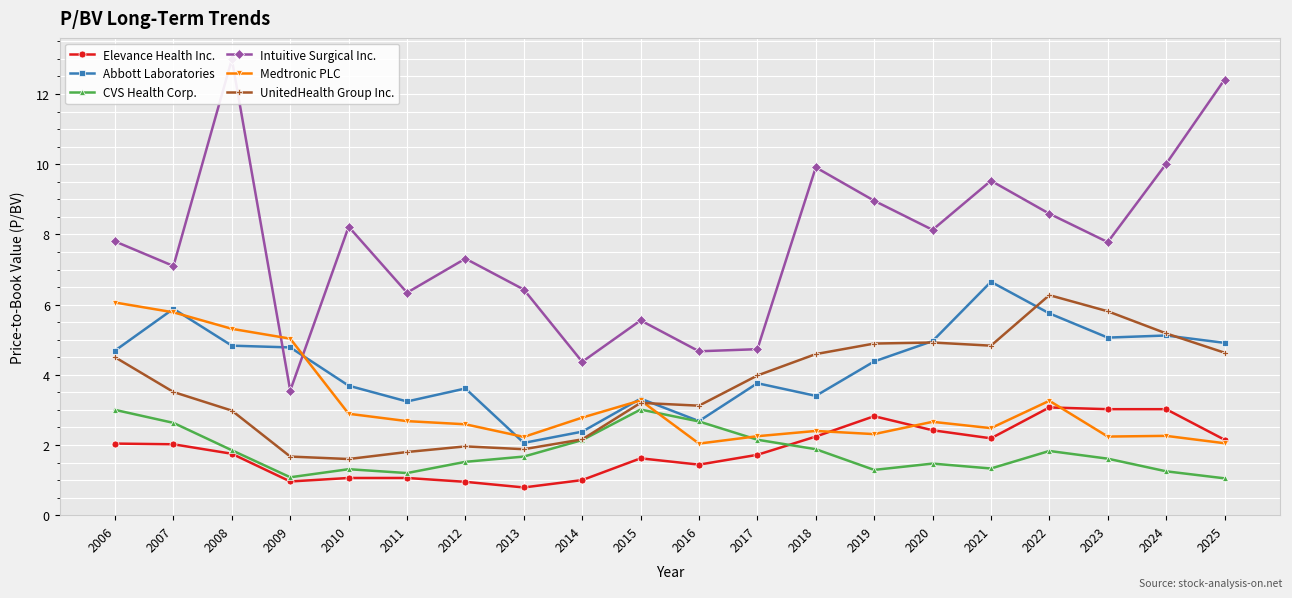

Where do Abbott Laboratories and Intuitive Surgical Inc. first cross each other?

2008 and 2009